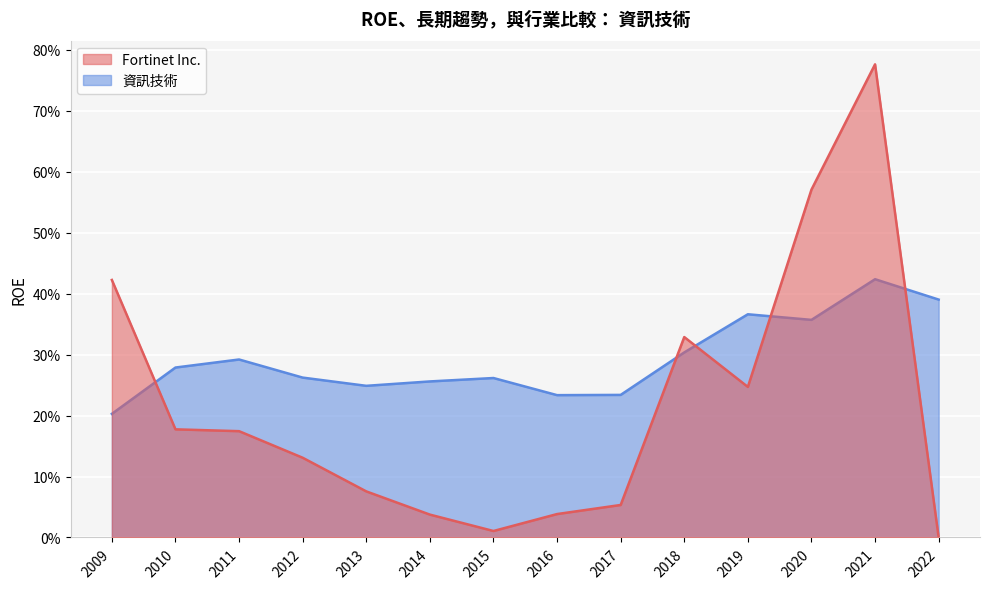

How many lines are shown in the chart?

2